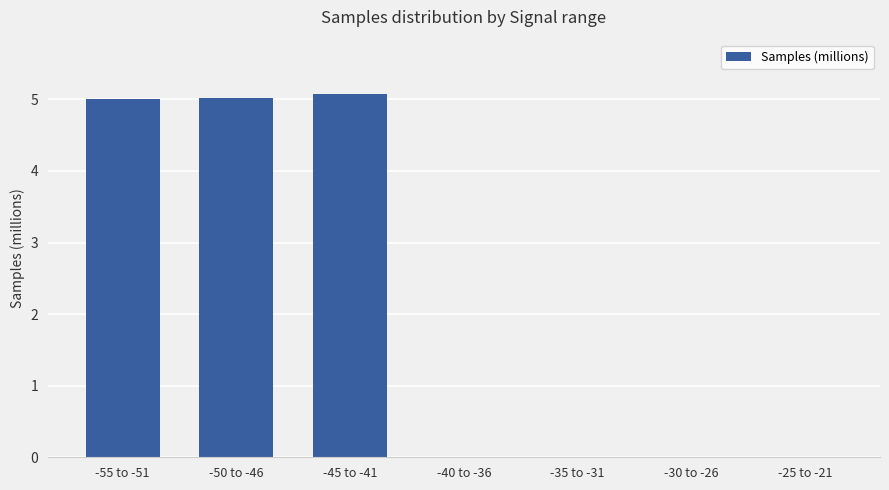

Read the value at -45 to -41.

5.1